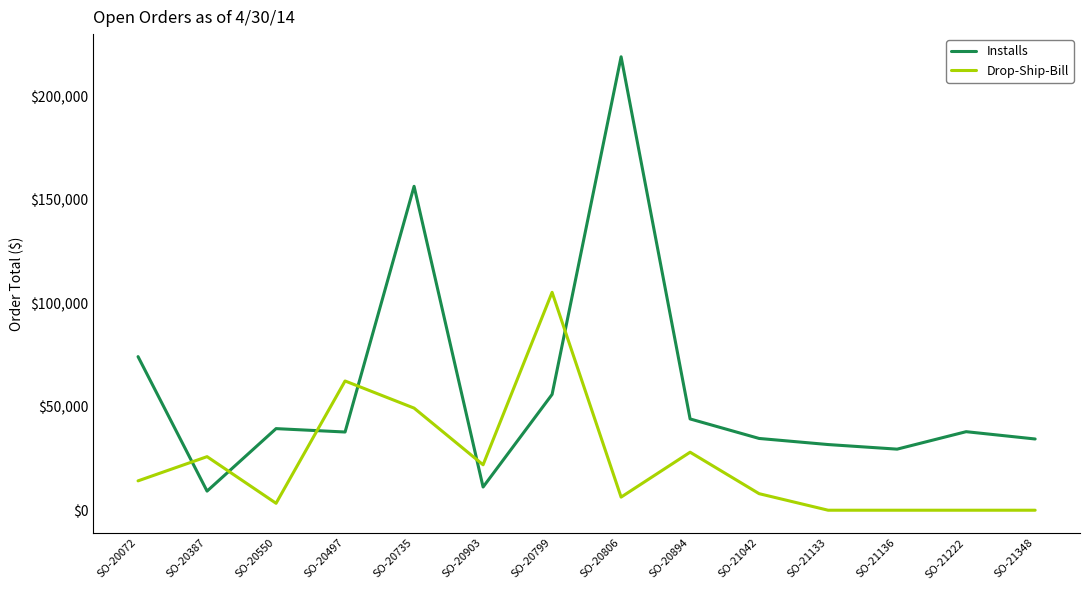

True or false: Drop-Ship-Bill has more than 2 points higher than both neighbors.

True